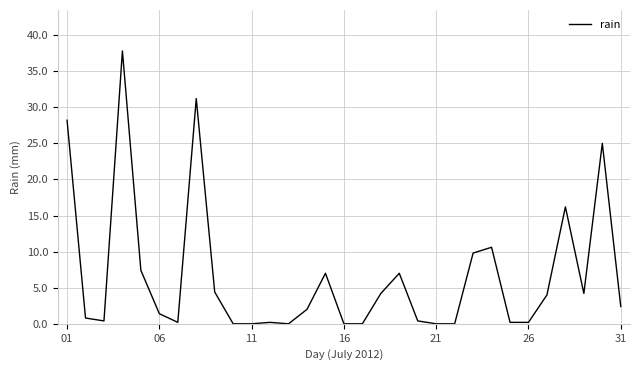

Is this an area chart (filled region under the line)?

No